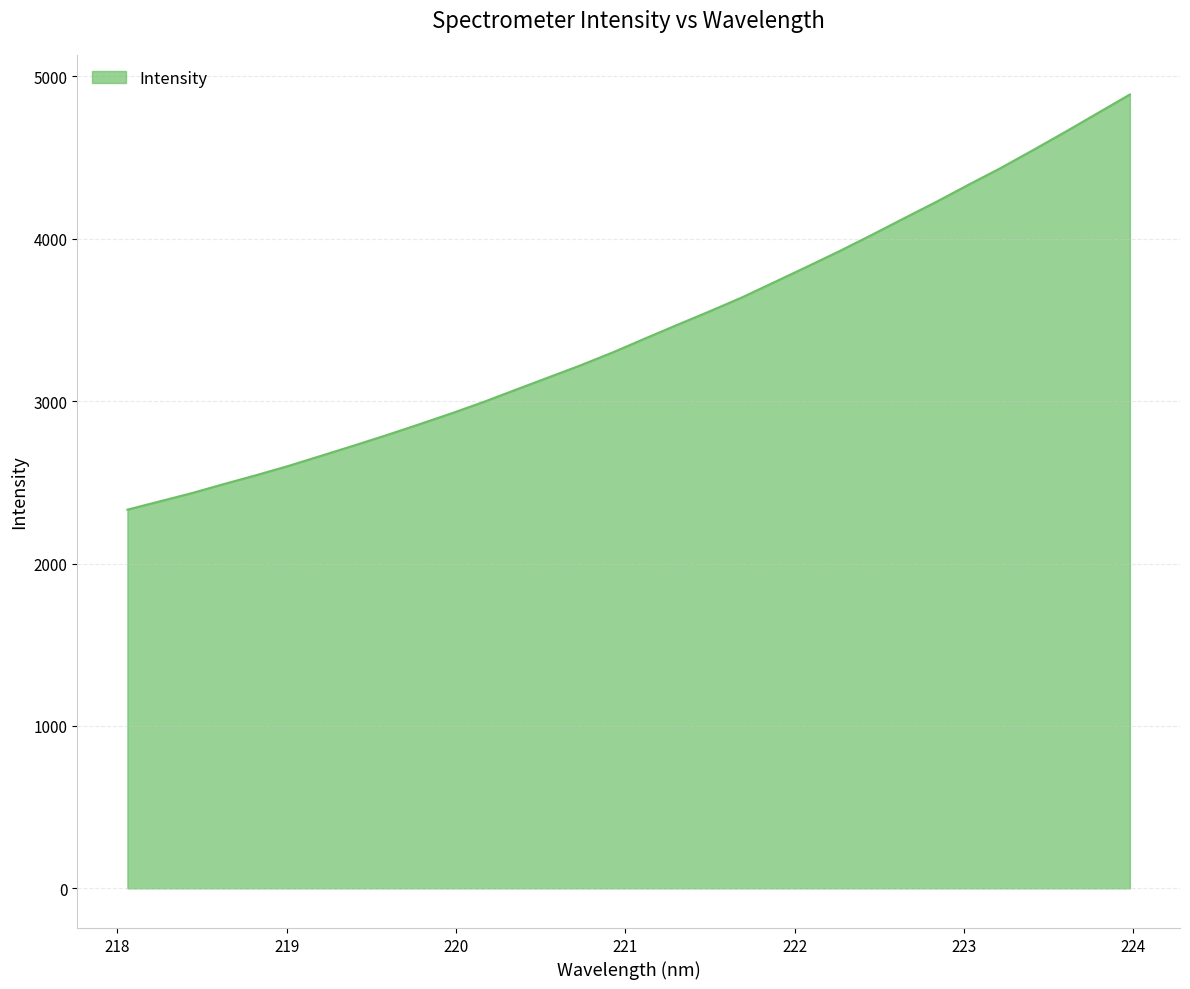

Reading left to right, extract all data points from this chart.

2332.2	2383.3	2434.6	2491.0	2545.7	2603.1	2665.0	2727.1	2790.7	2856.9	2924.3	2995.3	3070.9	3146.0	3221.0	3301.0	3386.5	3471.0	3554.1	3639.9	3733.8	3827.8	3923.4	4023.3	4125.8	4227.2	4333.0	4436.1	4546.5	4658.8	4774.1	4889.2